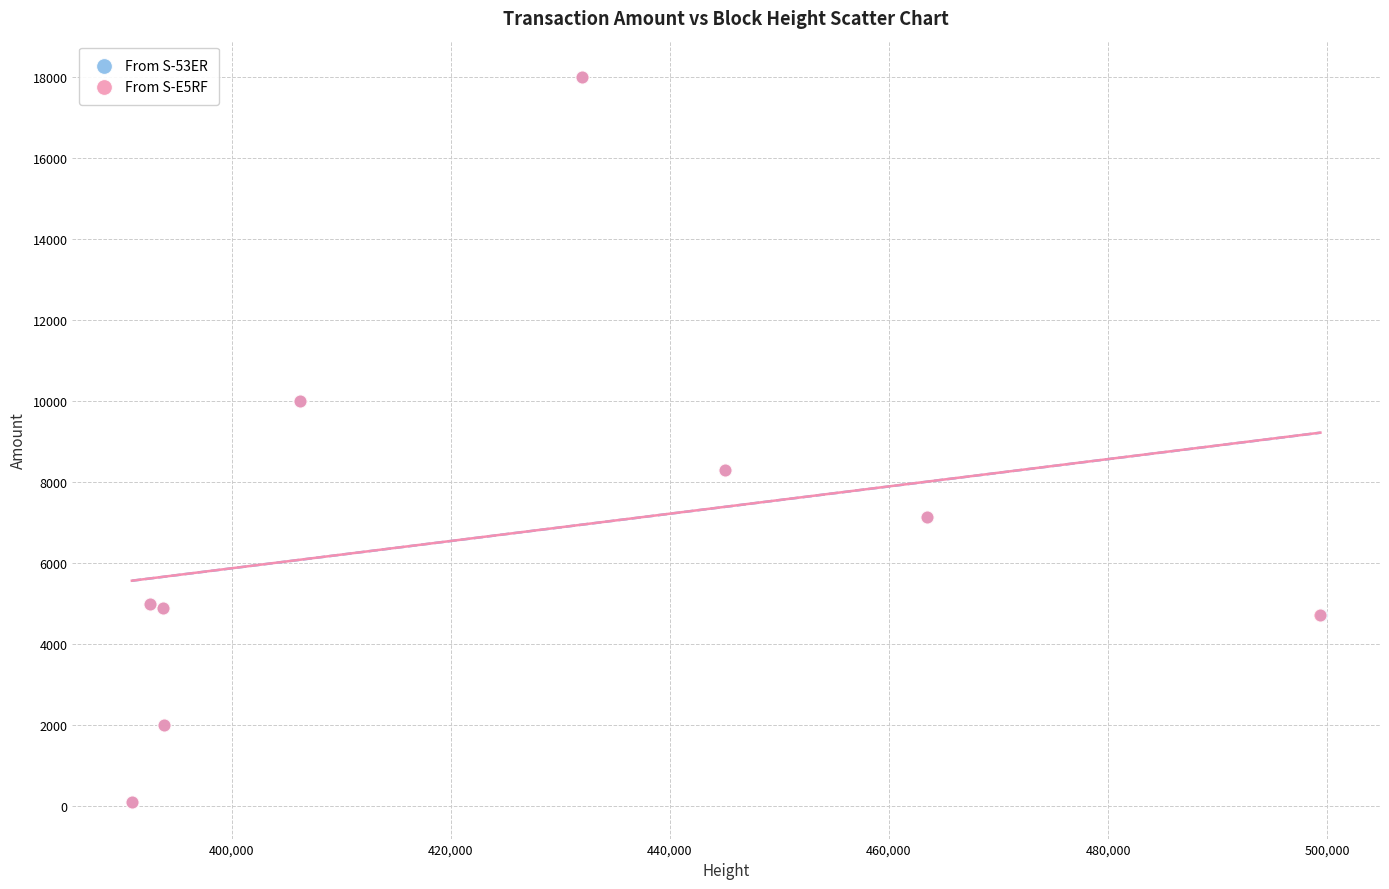

What are all the series names shown in the legend?

From S-53ER, From S-E5RF